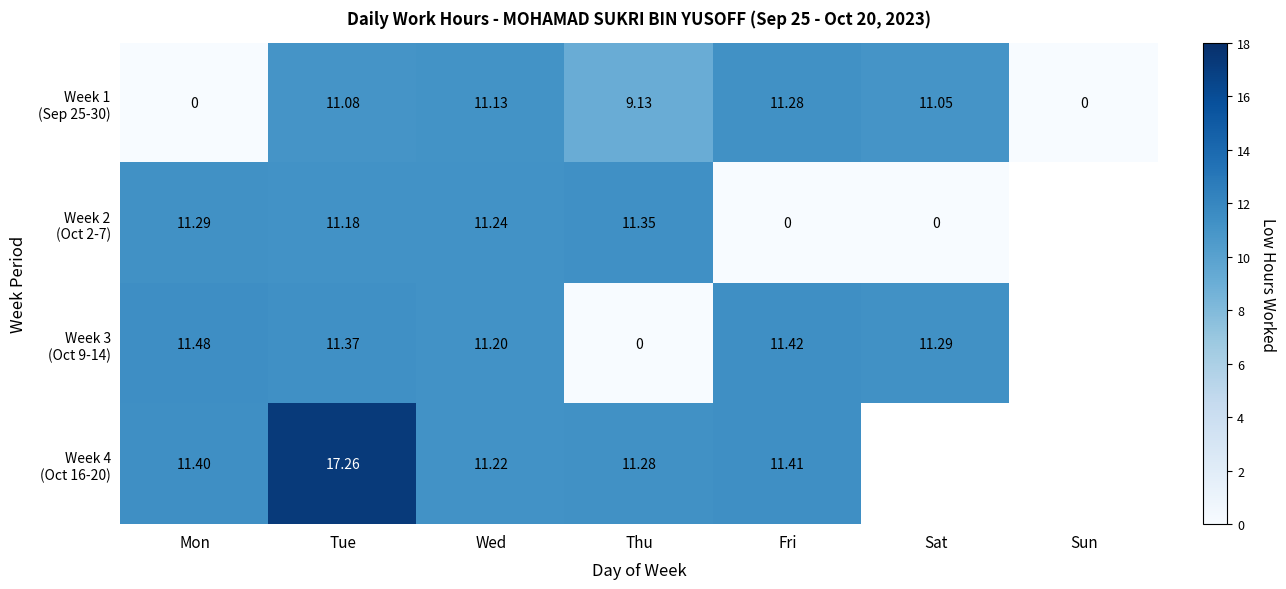

At which category is the sum across all series the highest?

Tue